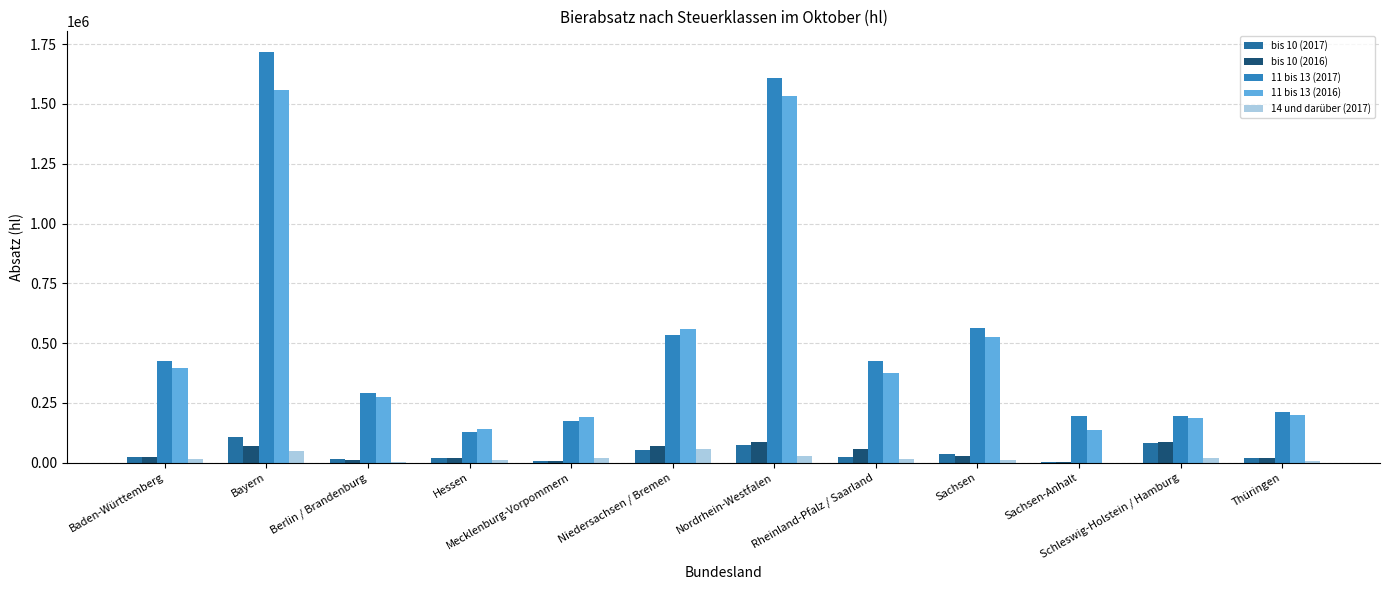

What is the maximum value shown in the chart?

1717387.0